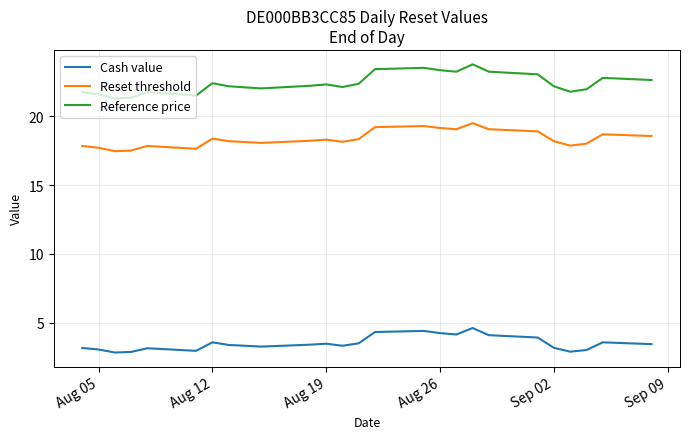

List the series in order of their peak value, highest first.

Reference price, Reset threshold, Cash value